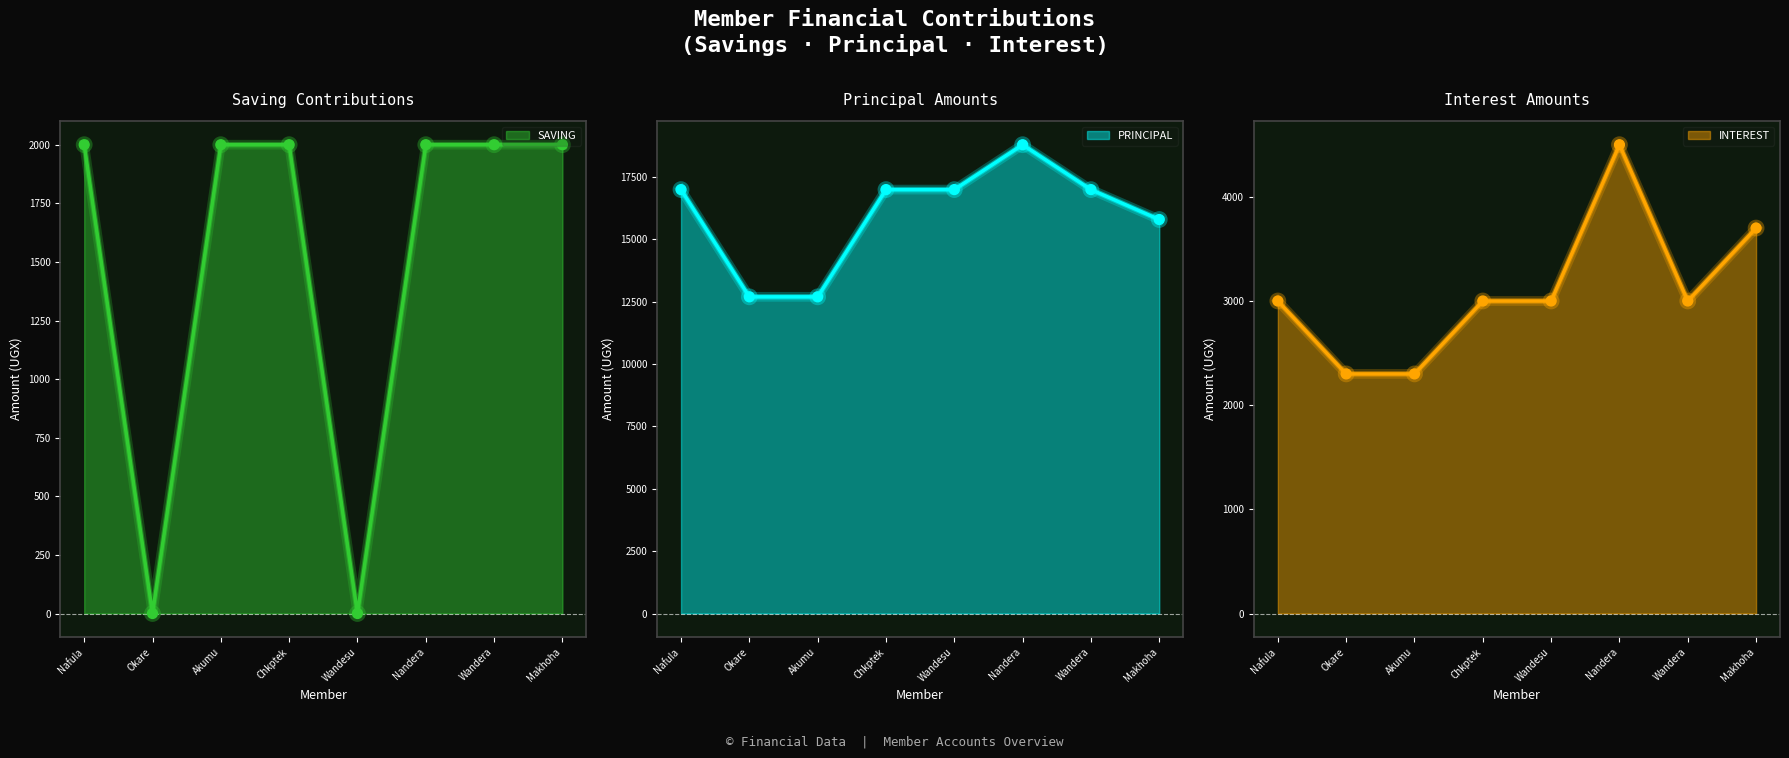

What is the highest value of the SAVING series?

2000